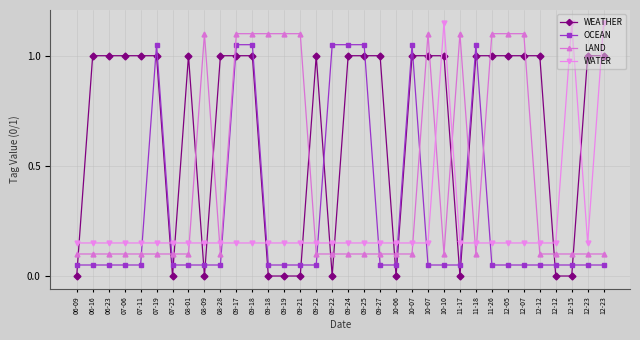

What are all the series names shown in the legend?

WEATHER, OCEAN, LAND, WATER